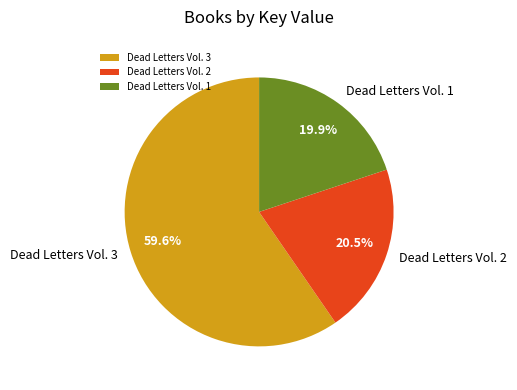

Which slice represents more than half of the pie?

Dead Letters Vol. 3